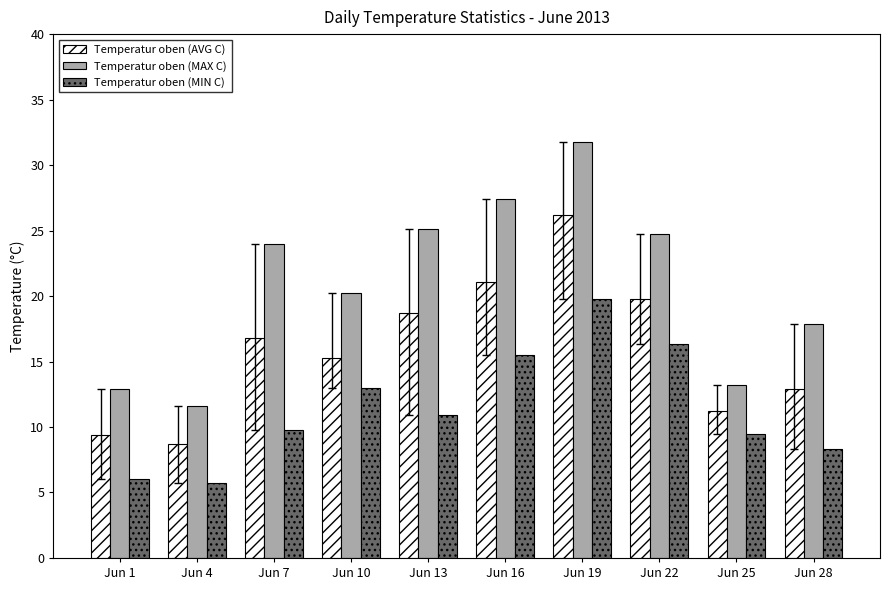

Count the number of categories in the chart.

10